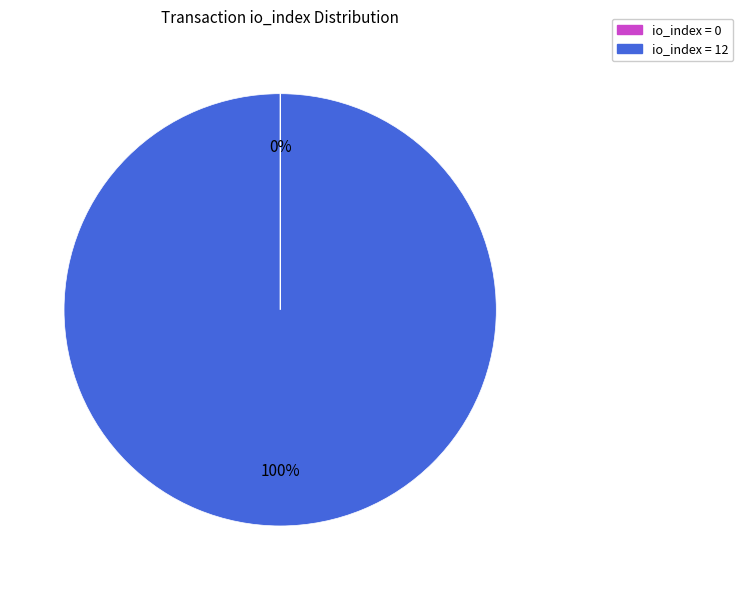

Which category has the biggest portion of the pie?

io_index = 12